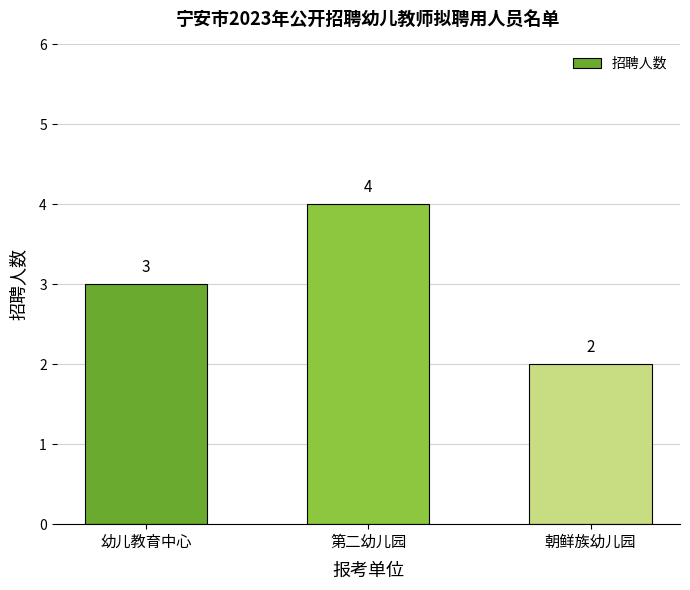

What is the value of the 1st bar from the left?

3